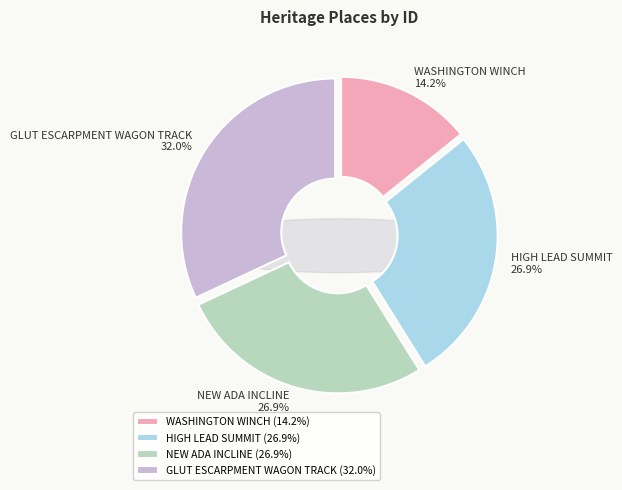

Combined, what portion of the pie is WASHINGTON WINCH and NEW ADA INCLINE?

41.1%